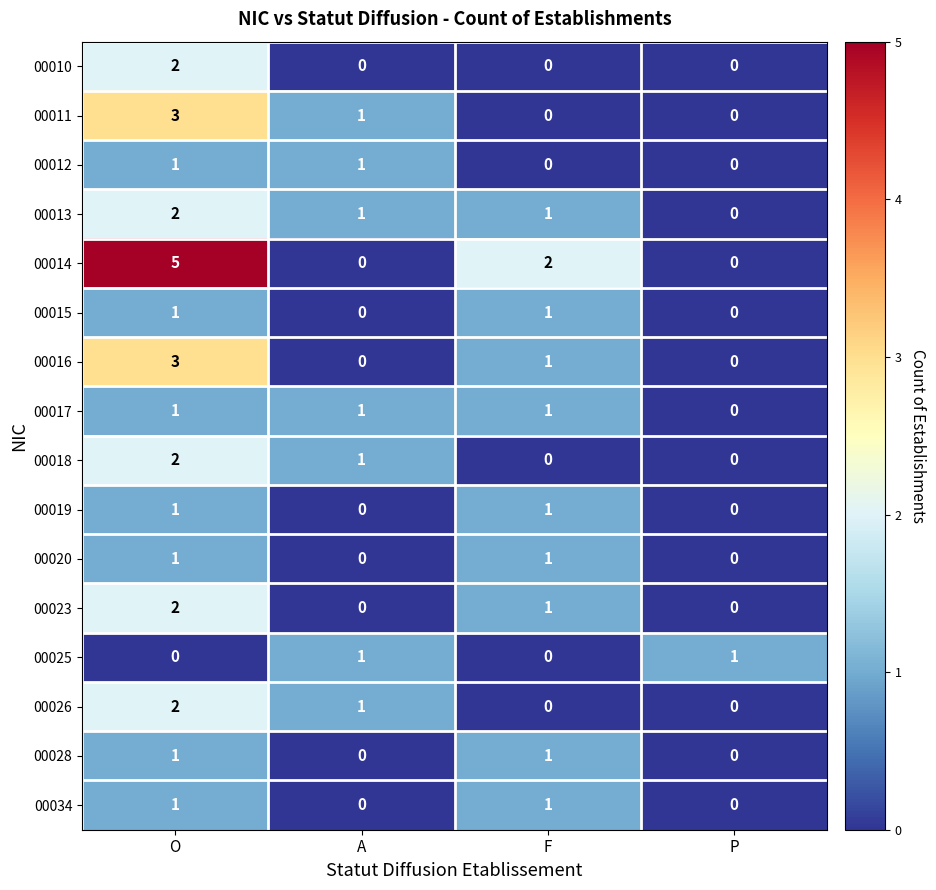

How many 00011 values are between 0 and 3?

4